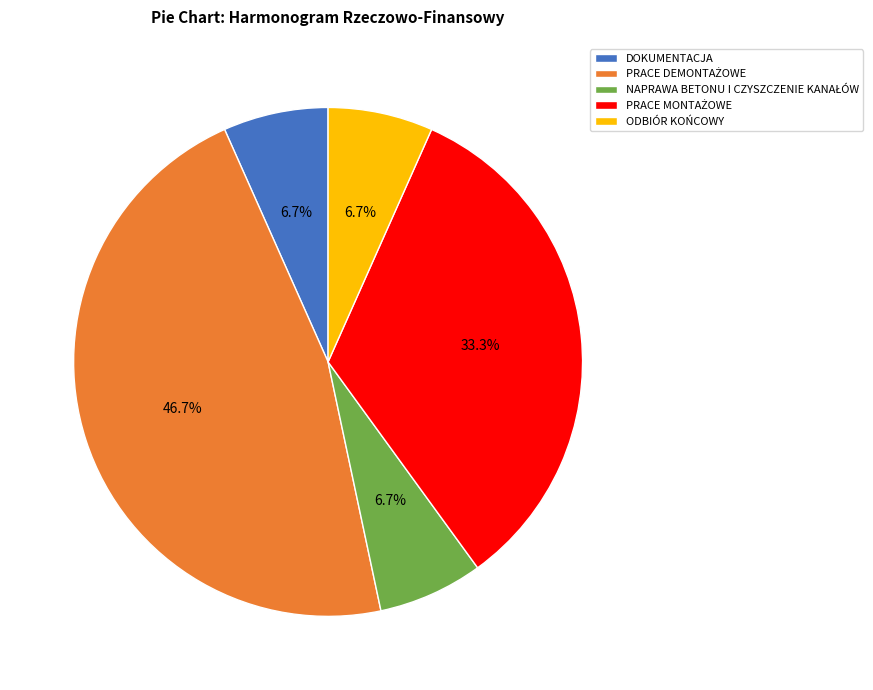

Does DOKUMENTACJA represent more than half of the total?

No